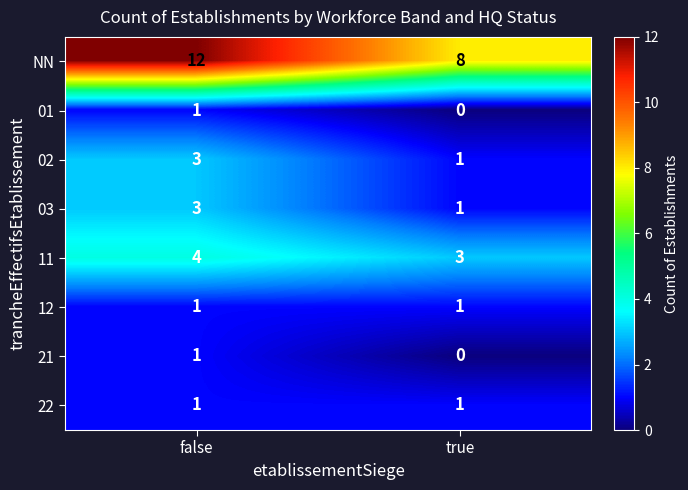

The value of 01 at false is 1. True or false?

True